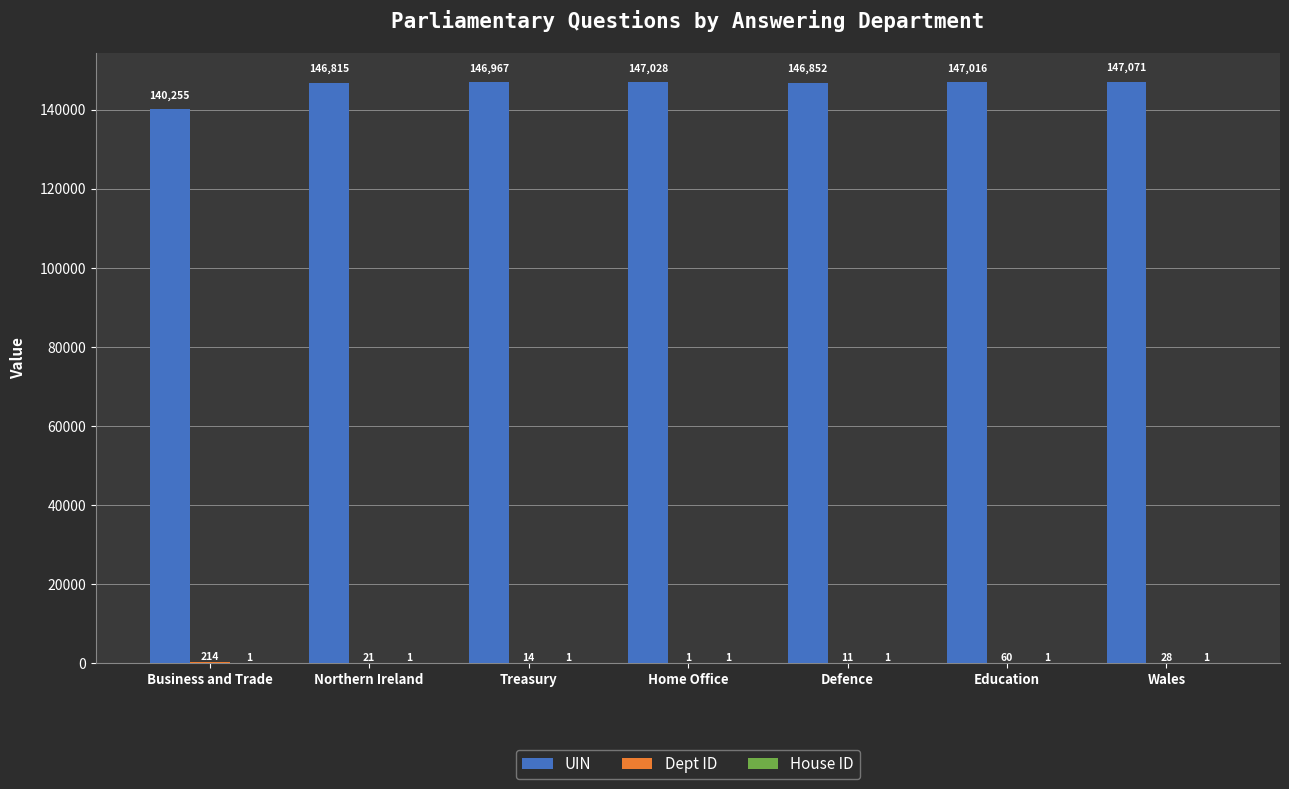

True or false: UIN has a value of 225030 at Northern Ireland.

False